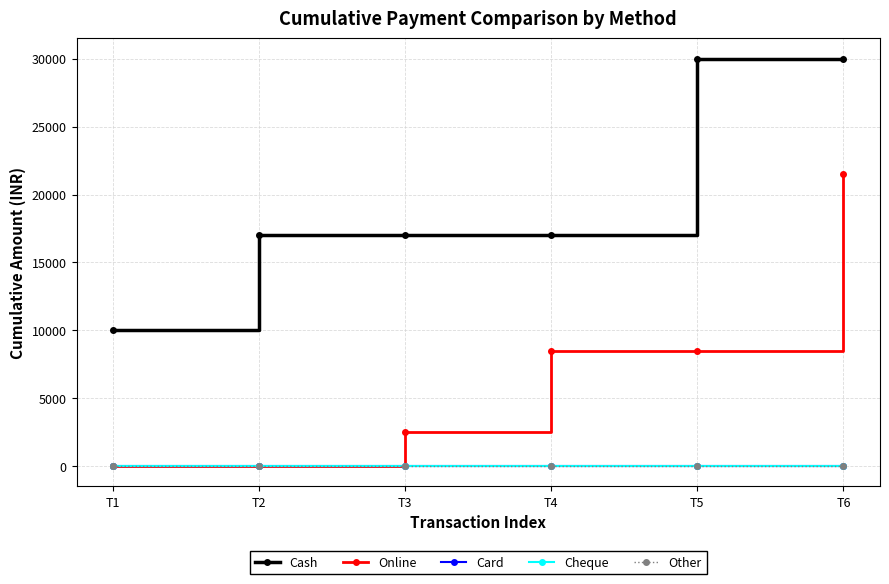

What is the difference between the maximum and second lowest values in the Cash series?

13000